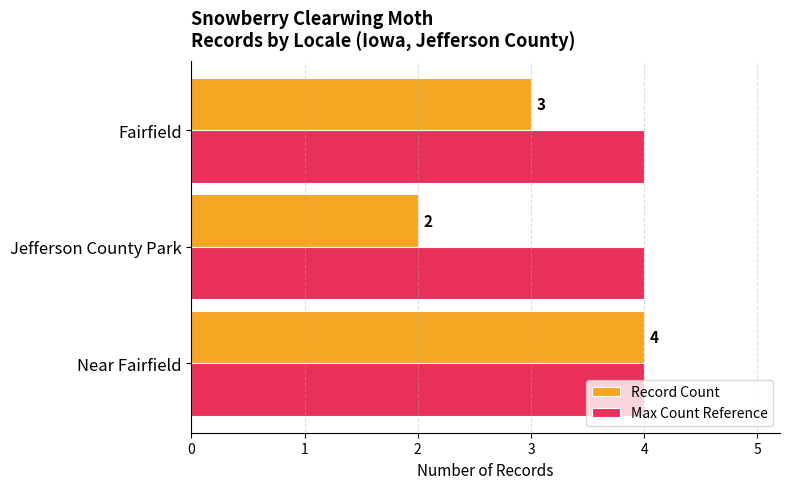

What is the total value across all series at Fairfield?

7